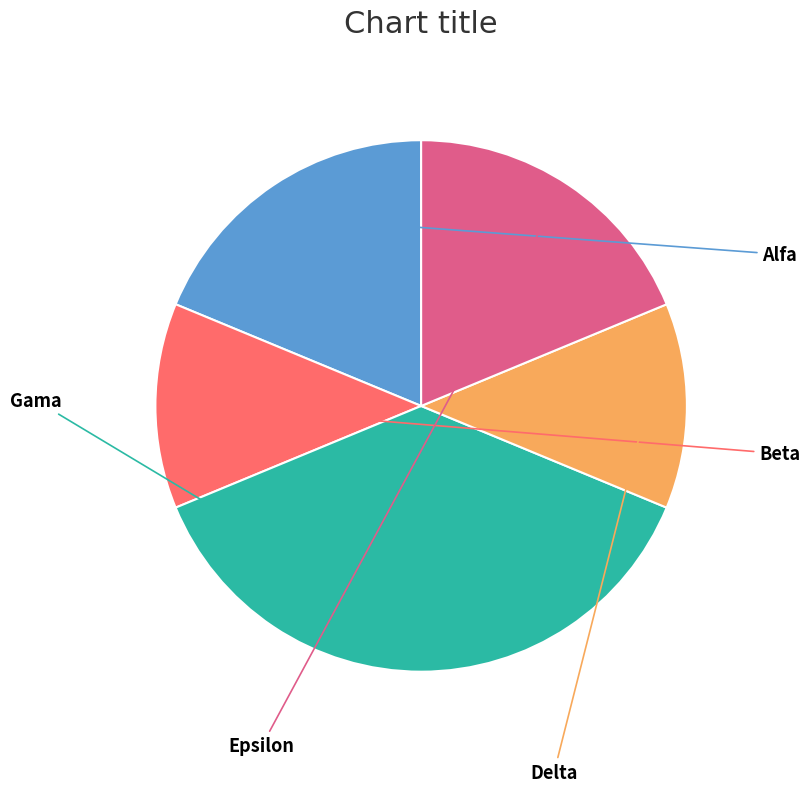

Does any single category account for the majority?

No